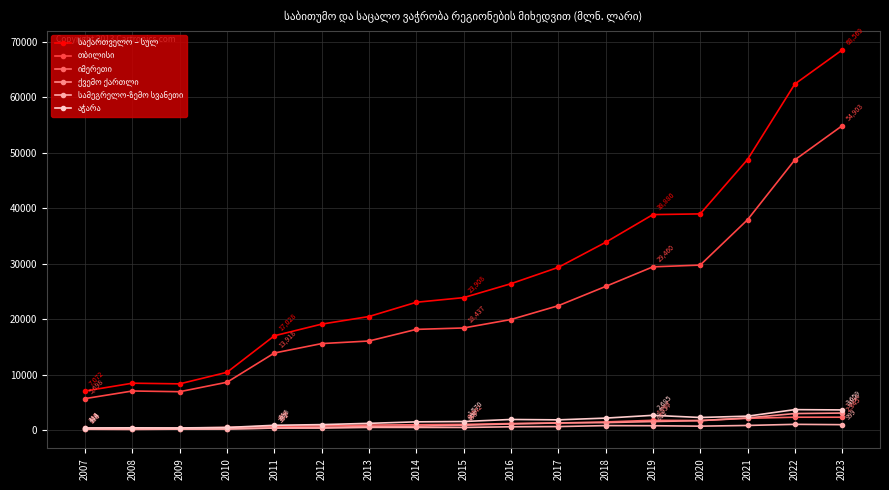

How many categories are shown in the chart?

17